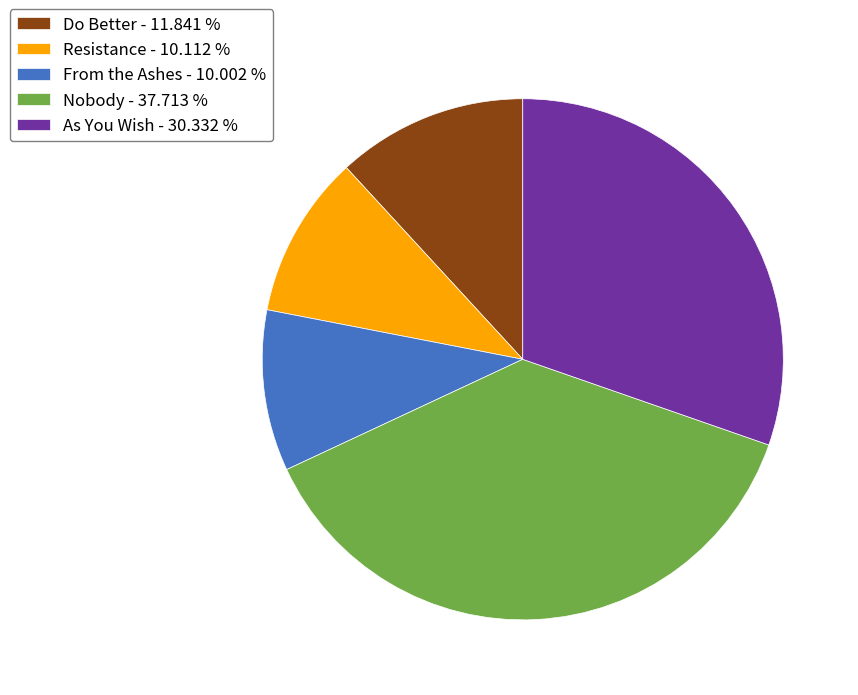

Do From the Ashes - 10.002 % and Resistance - 10.112 % together represent more than half of the pie?

No